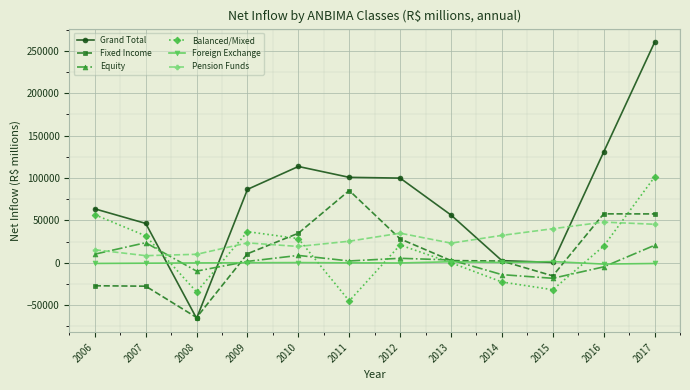

Which series has the largest total across all categories?

Grand Total